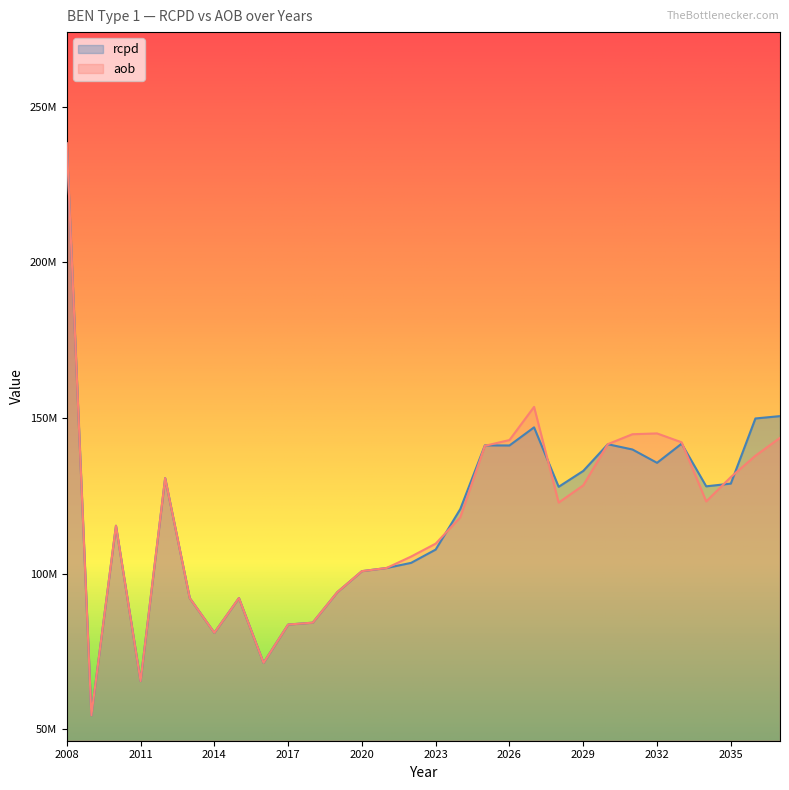

What is the difference between the maximum and minimum values in the rcpd series?

183829875.8